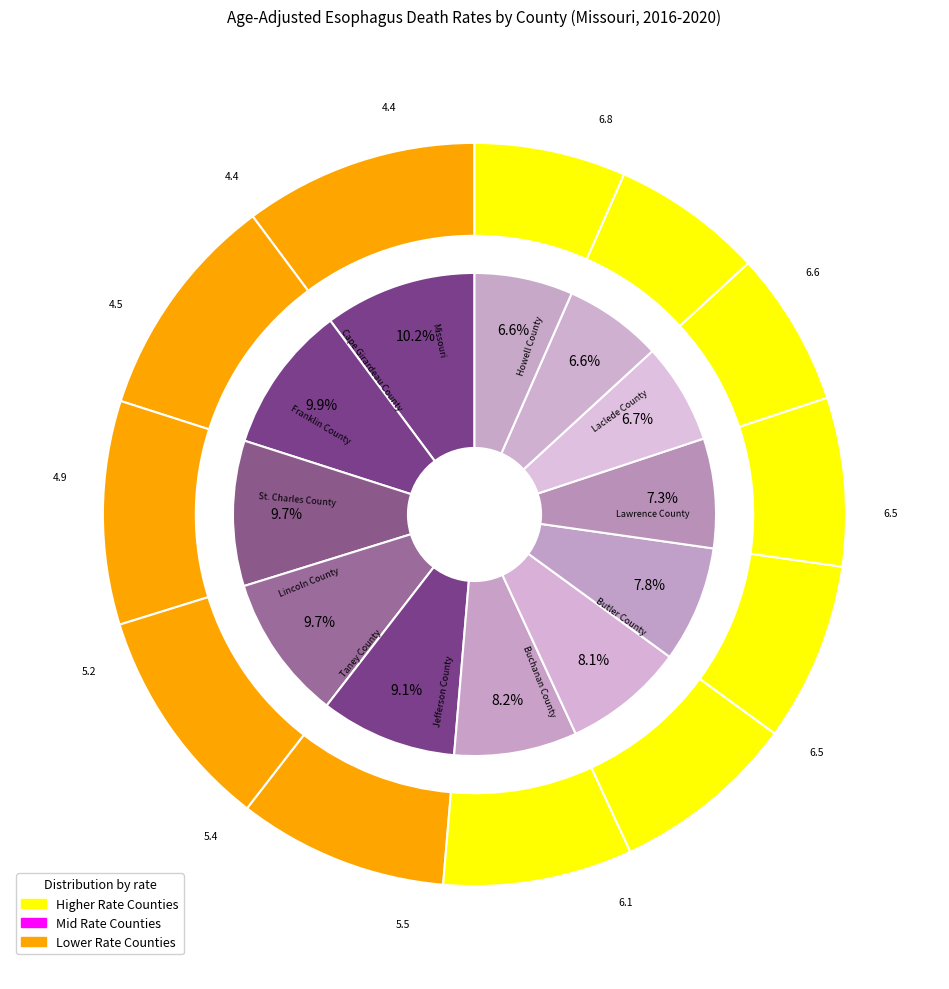

To the nearest percent, what is the average slice percentage?

8%